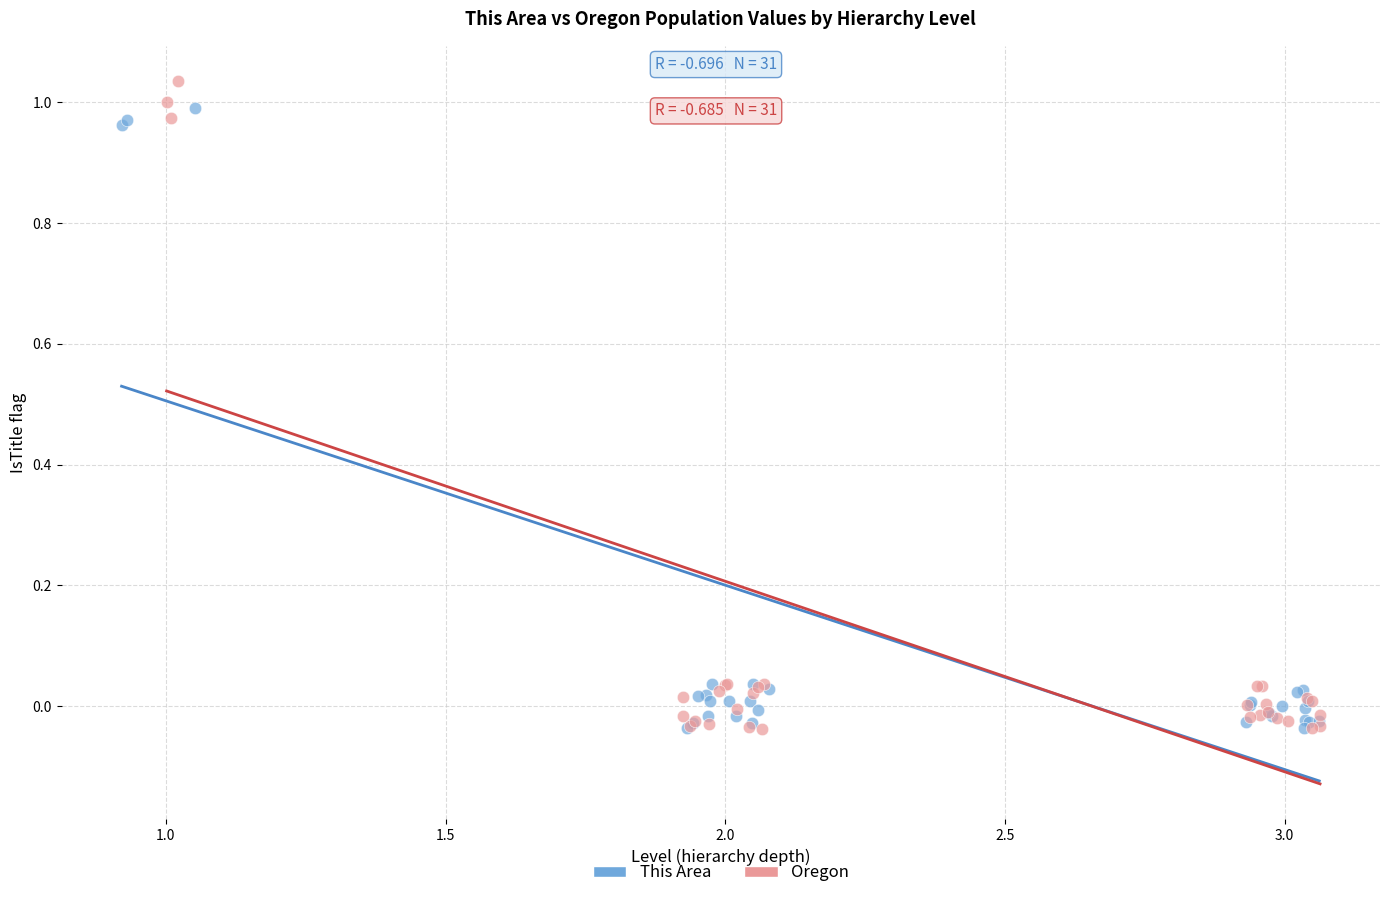

Which series has the largest Y range (max minus min)?

Oregon